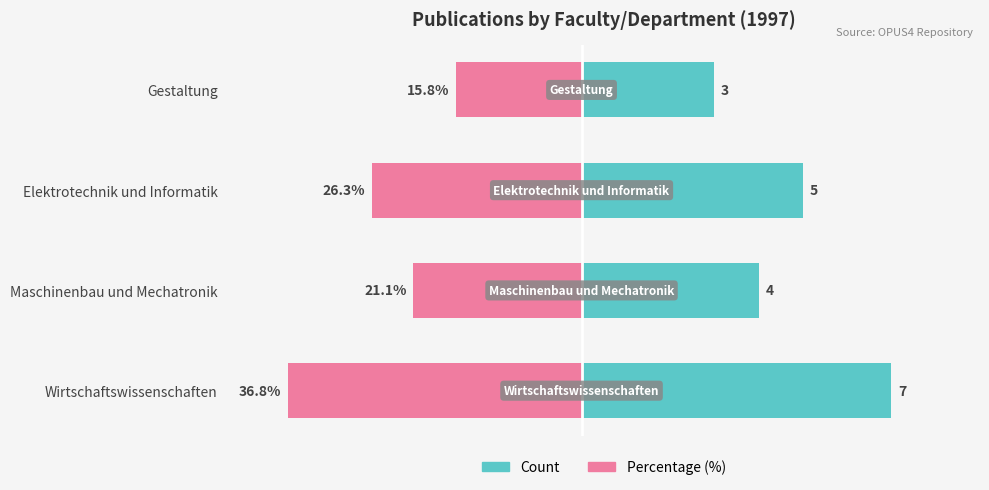

What is the difference between the maximum and minimum values in the Count series?

4.0